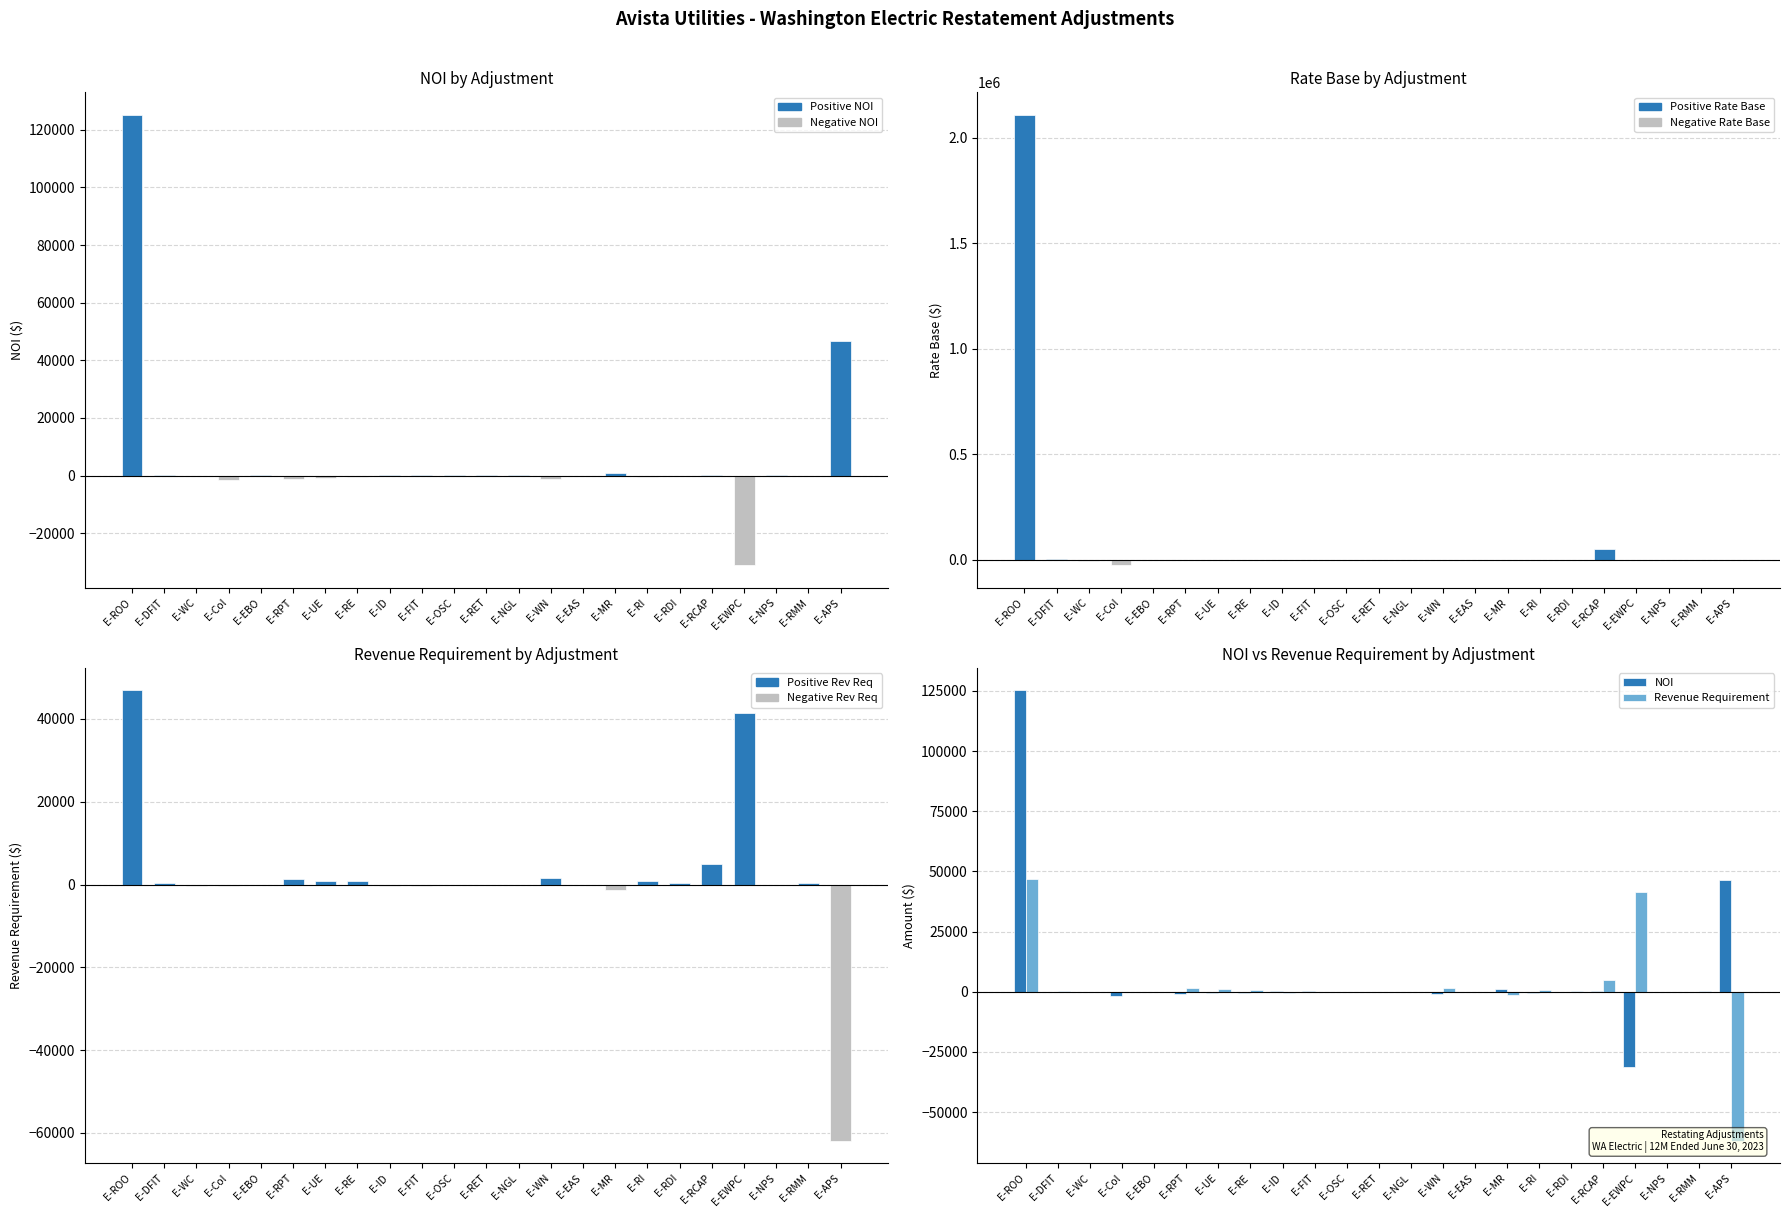

What is the greatest value displayed?

2109184.8